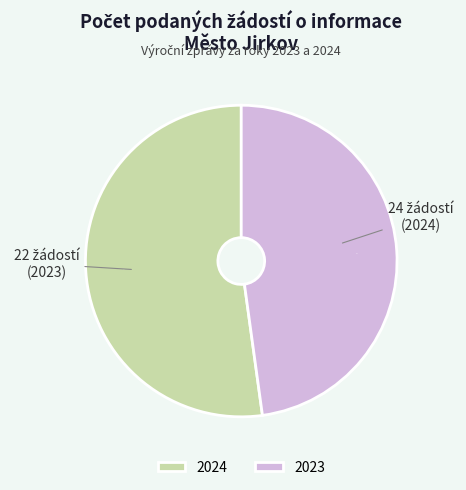

Is it true that 2024 is 52% of the pie?

True